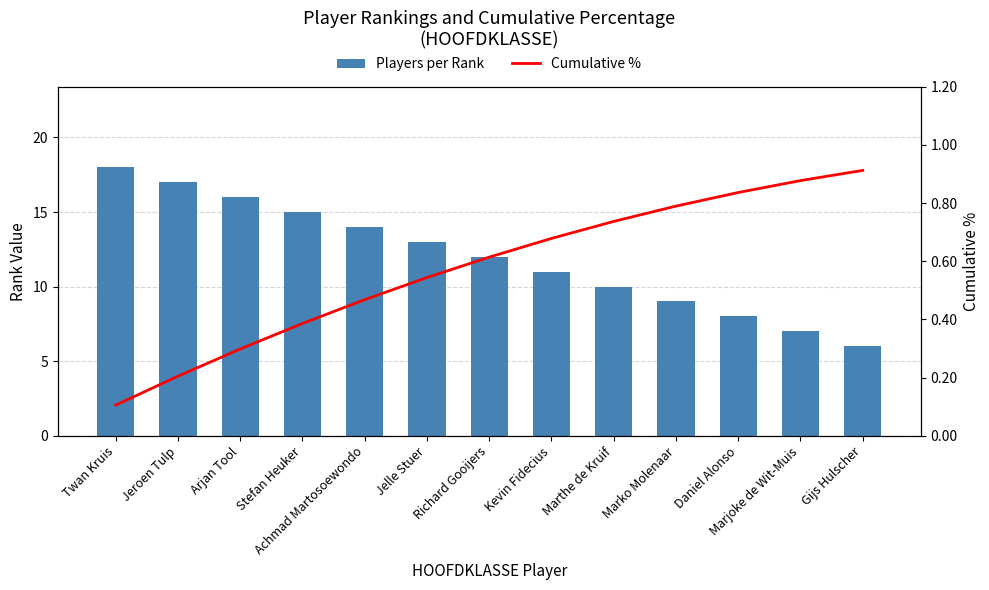

Reading left to right, list all the values displayed in this chart.

Players per Rank: 18.0	17.0	16.0	15.0	14.0	13.0	12.0	11.0	10.0	9.0	8.0	7.0	6.0
Cumulative %: 0.1	0.2	0.3	0.4	0.5	0.5	0.6	0.7	0.7	0.8	0.8	0.9	0.9